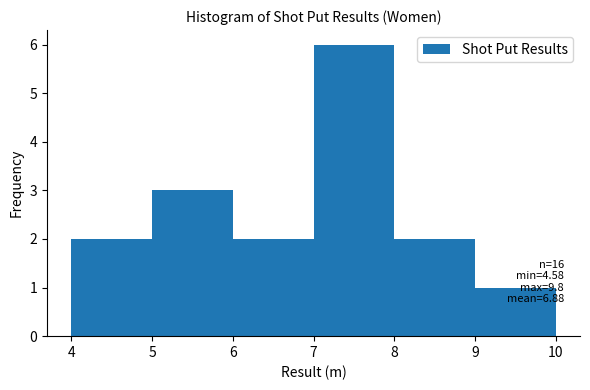

Over which range of the x-axis is the bar tallest?

7 to 8